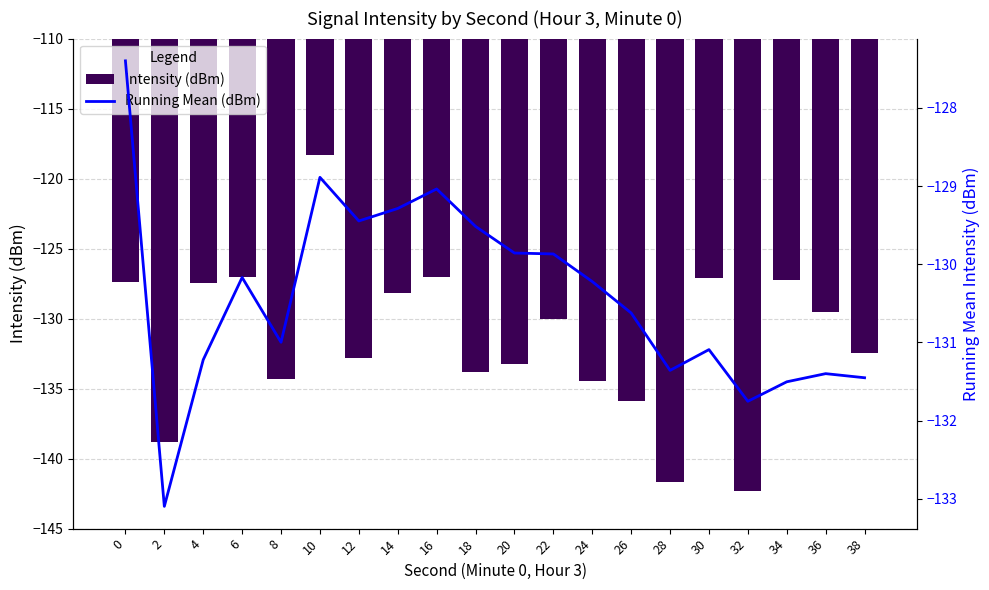

Rank the series by their average value, from lowest to highest.

Intensity (dBm), Running Mean (dBm)